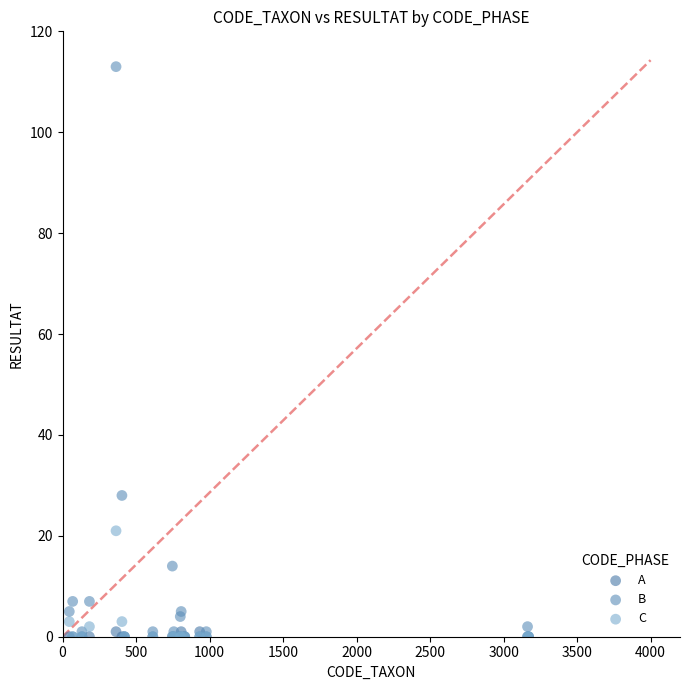

Across all series, what Y value is closest to 56?

28